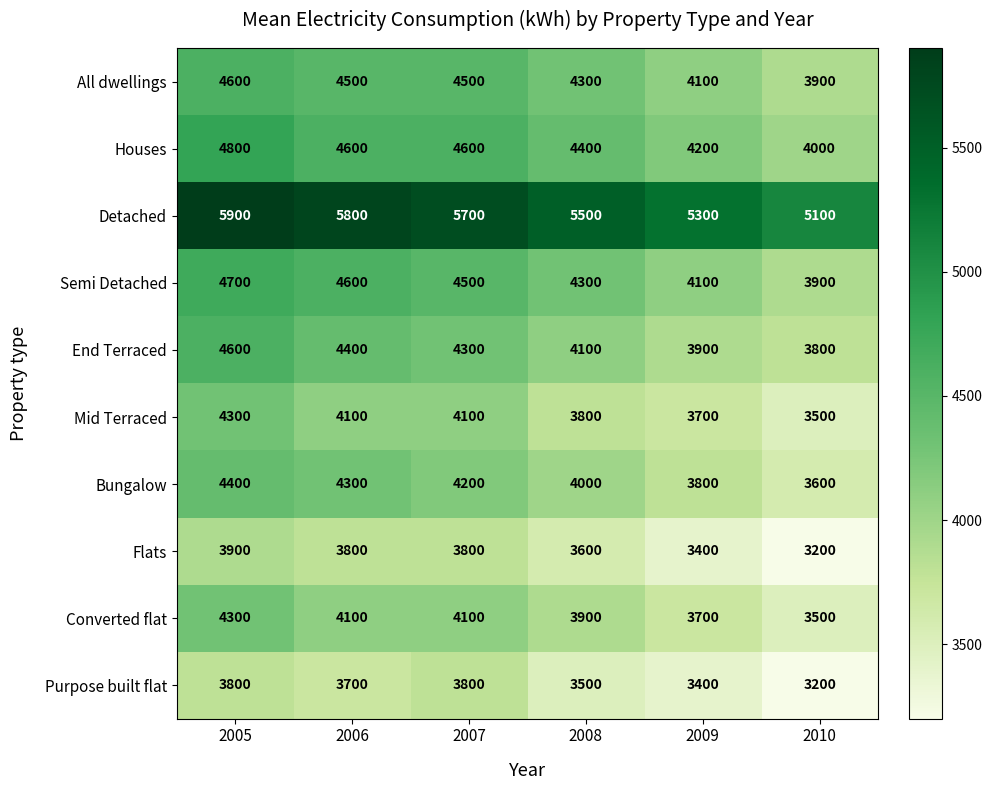

At which label is Houses closest to 4400?

2008